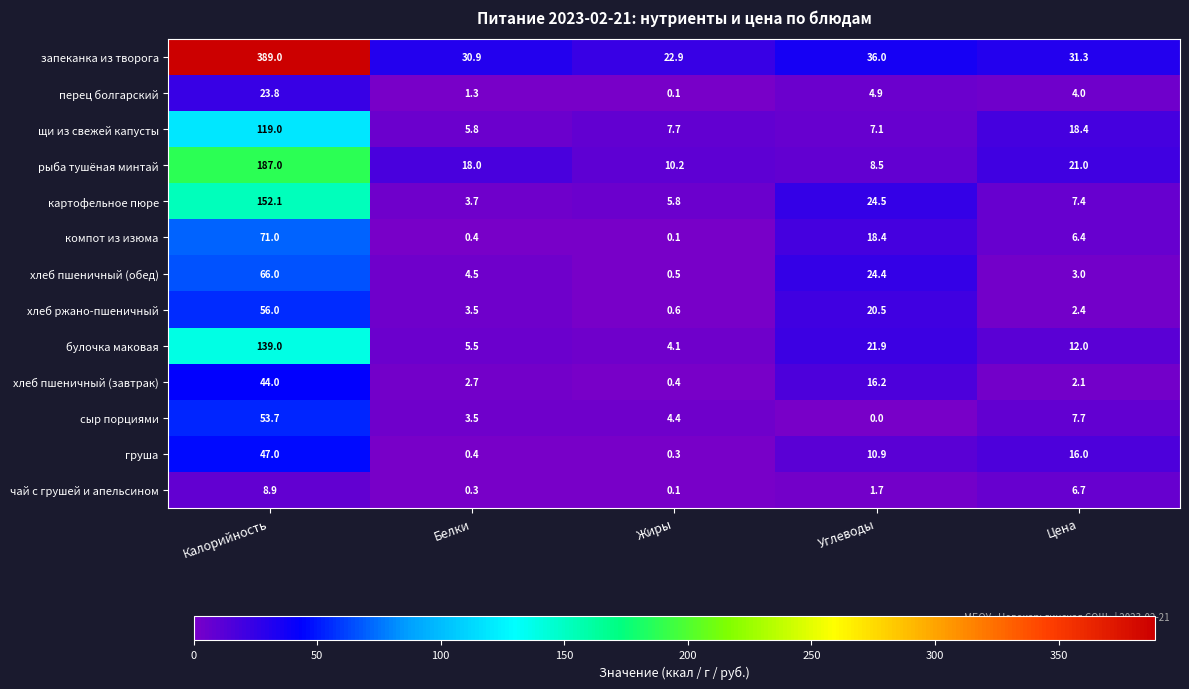

What is the average value of the хлеб пшеничный (завтрак) series?

13.1